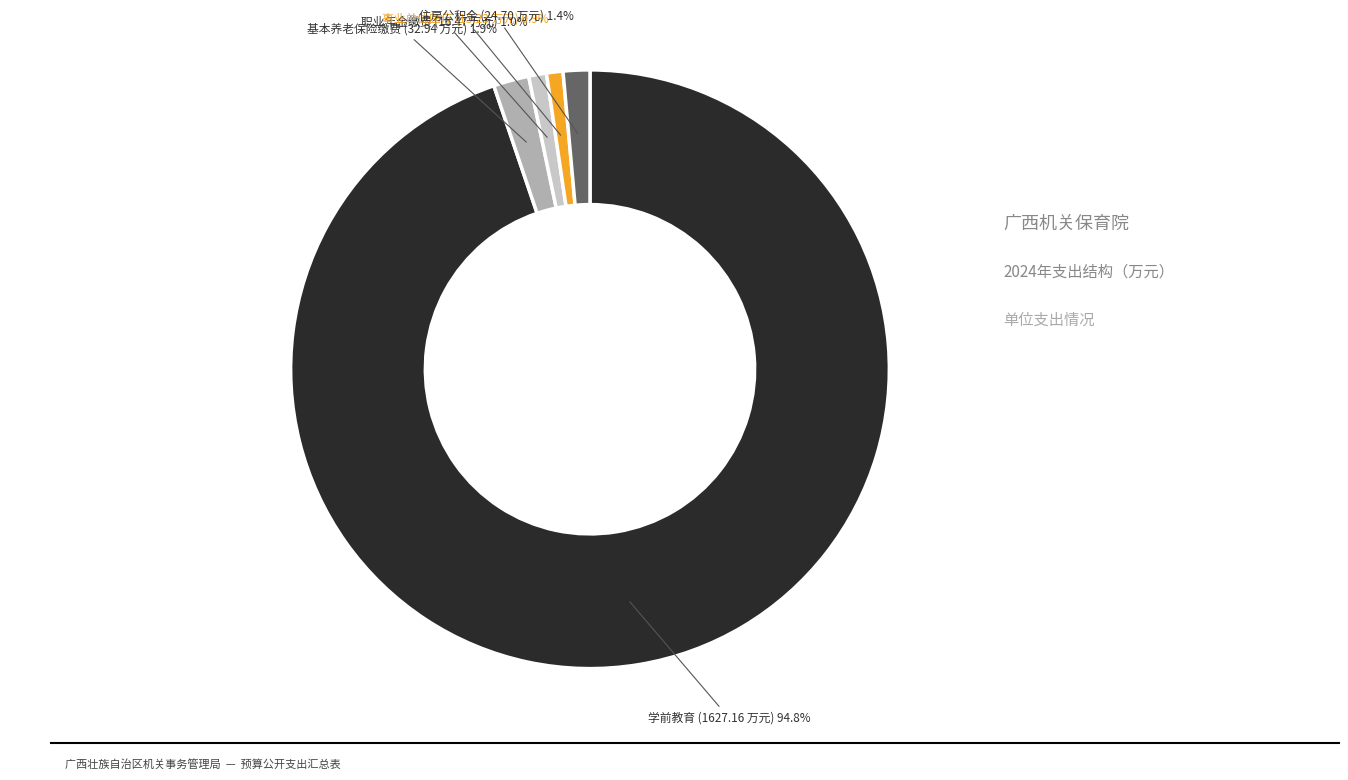

Is there a majority slice in this chart?

Yes